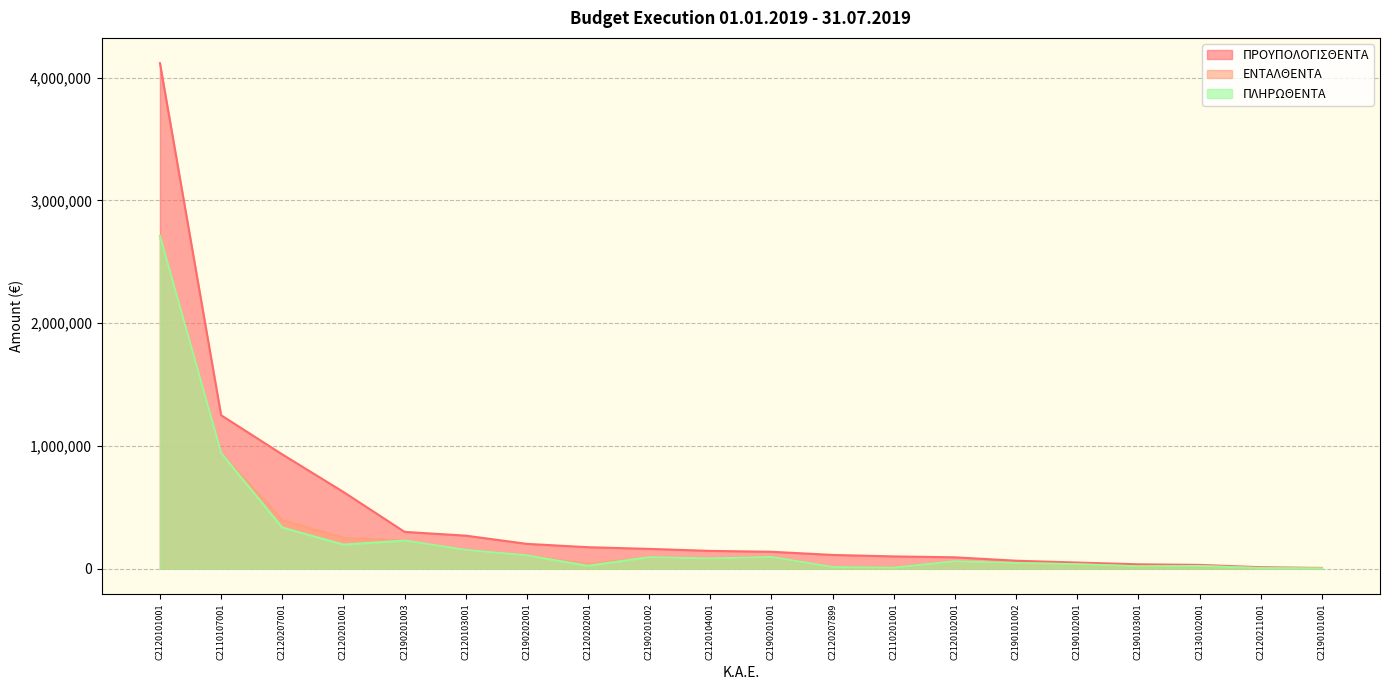

Reading left to right, what are all the values shown in this chart?

ΠΡΟΥΠΟΛΟΓΙΣΘΕΝΤΑ: C2110107001=1250000.0	C2110201001=100000.0	C2120101001=4117253.0	C2120102001=92698.0	C2120103001=269171.0	C2120104001=145000.0	C2120201001=625000.0	C2120202001=175000.0	C2120207001=931000.0	C2120207899=112000.0	C2120211001=12000.0	C2130102001=31000.0	C2190101001=6000.0	C2190101002=65000.0	C2190102001=50000.0	C2190103001=35601.0	C2190201001=137834.0	C2190201002=161383.0	C2190201003=299814.0	C2190202001=202179.0
ΕΝΤΑΛΘΕΝΤΑ: C2110107001=942673.4	C2110201001=8450.4	C2120101001=2709209.2	C2120102001=60250.8	C2120103001=152987.5	C2120104001=82939.3	C2120201001=251484.0	C2120202001=36946.1	C2120207001=395622.1	C2120207899=13135.0	C2120211001=5668.8	C2130102001=21807.9	C2190101001=2267.9	C2190101002=46035.6	C2190102001=36284.9	C2190103001=19114.6	C2190201001=95419.8	C2190201002=94124.3	C2190201003=229428.5	C2190202001=108410.9
ΠΛΗΡΩΘΕΝΤΑ: C2110107001=942673.4	C2110201001=8120.4	C2120101001=2709209.2	C2120102001=60250.8	C2120103001=152987.5	C2120104001=82939.3	C2120201001=196235.7	C2120202001=23763.5	C2120207001=335426.5	C2120207899=13135.0	C2120211001=4853.7	C2130102001=21807.9	C2190101001=2267.9	C2190101002=46035.6	C2190102001=36284.9	C2190103001=19114.6	C2190201001=95419.8	C2190201002=94124.3	C2190201003=229428.5	C2190202001=108410.9